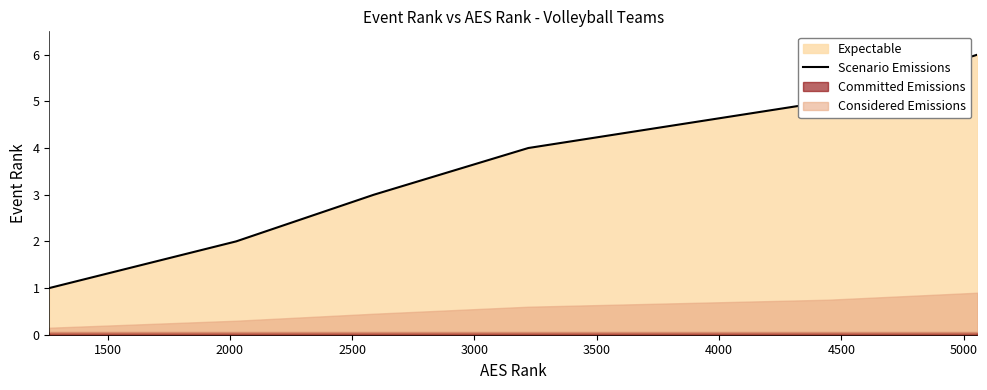

What is the value of the 4th point from the left?

4